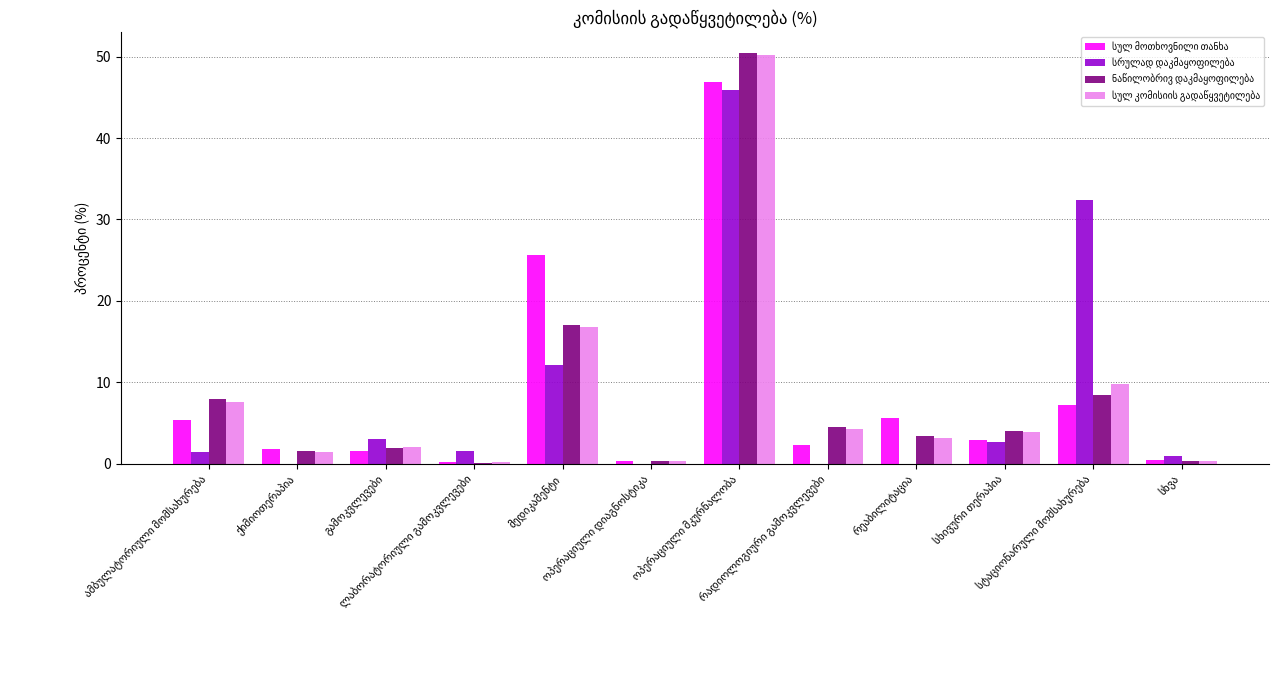

How many series are shown in this chart?

4